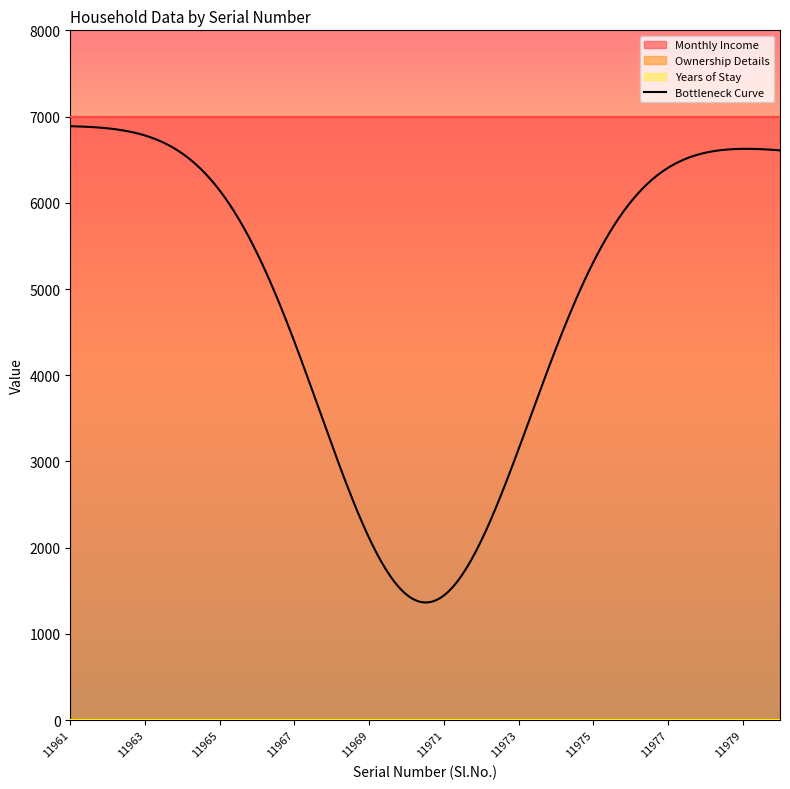

What is the minimum value for Years of Stay?

4